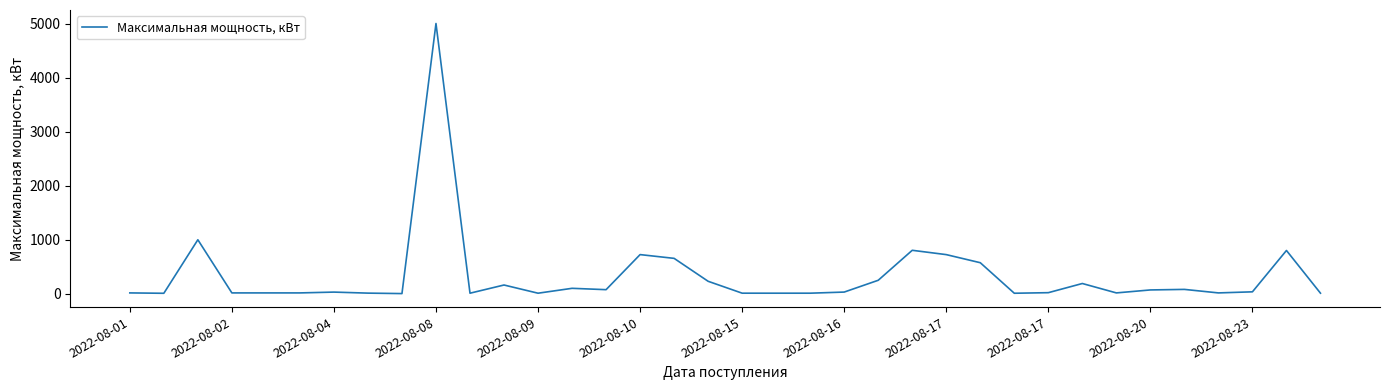

What is the greatest value displayed?

5000.0